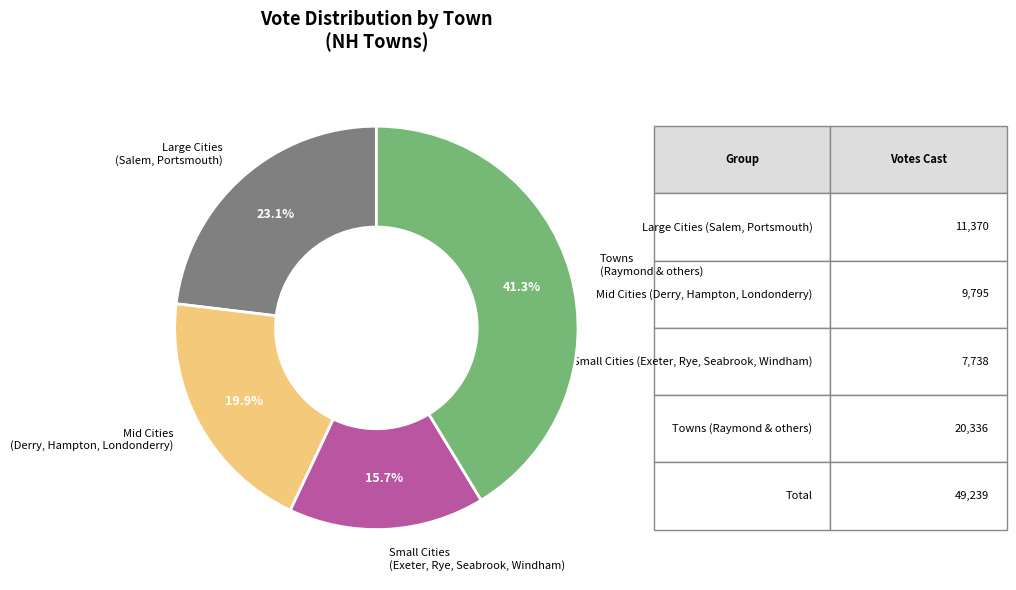

Is there a majority slice in this chart?

No